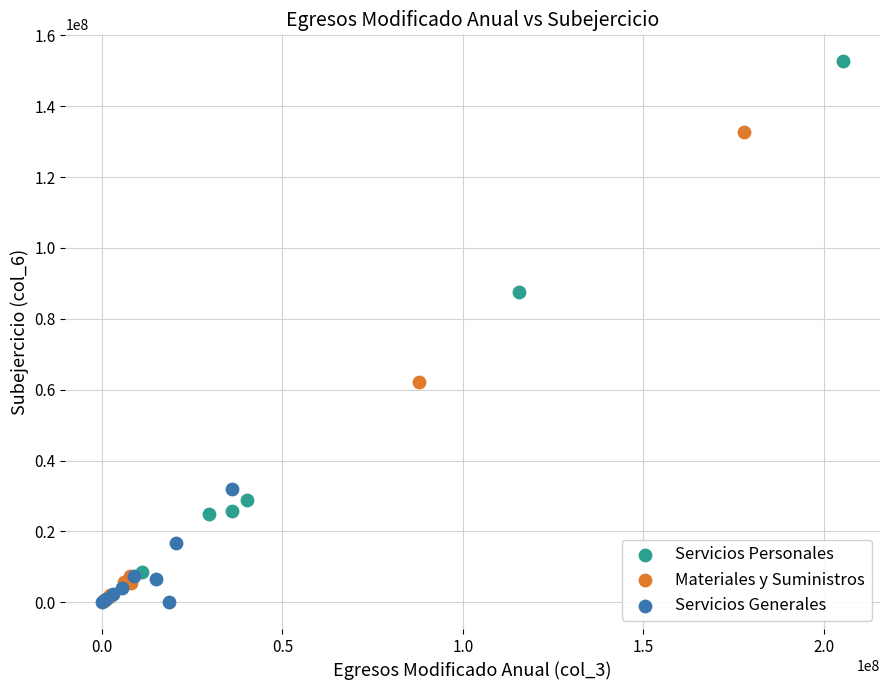

Which series has the widest spread of Y values?

Servicios Personales